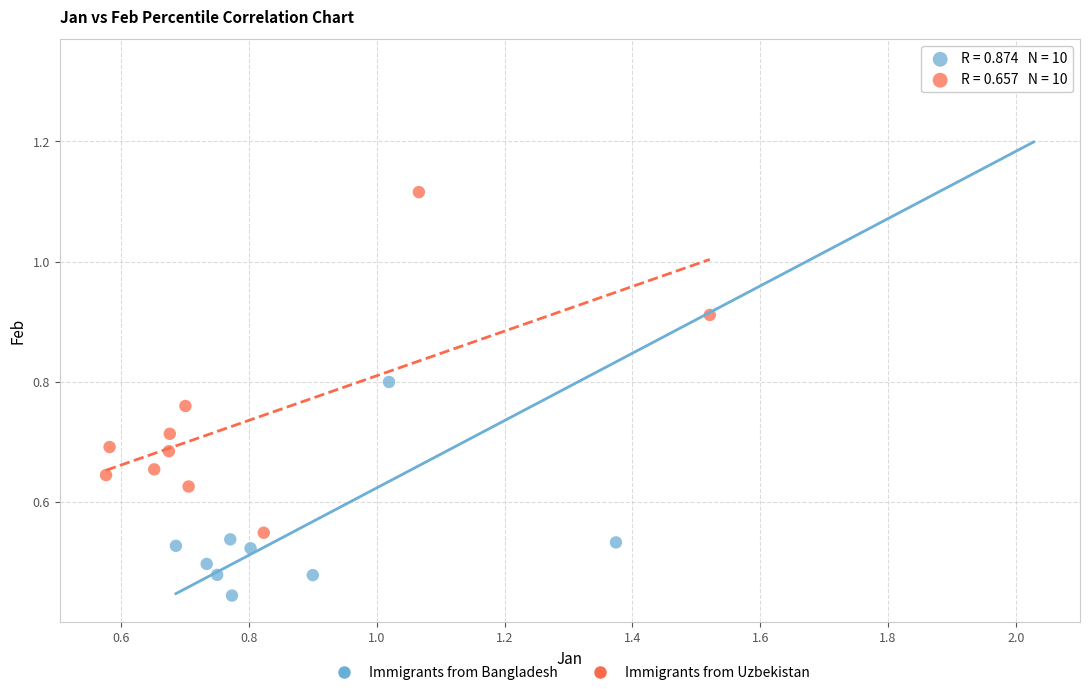

Which series has the widest spread of Y values?

Immigrants from Bangladesh